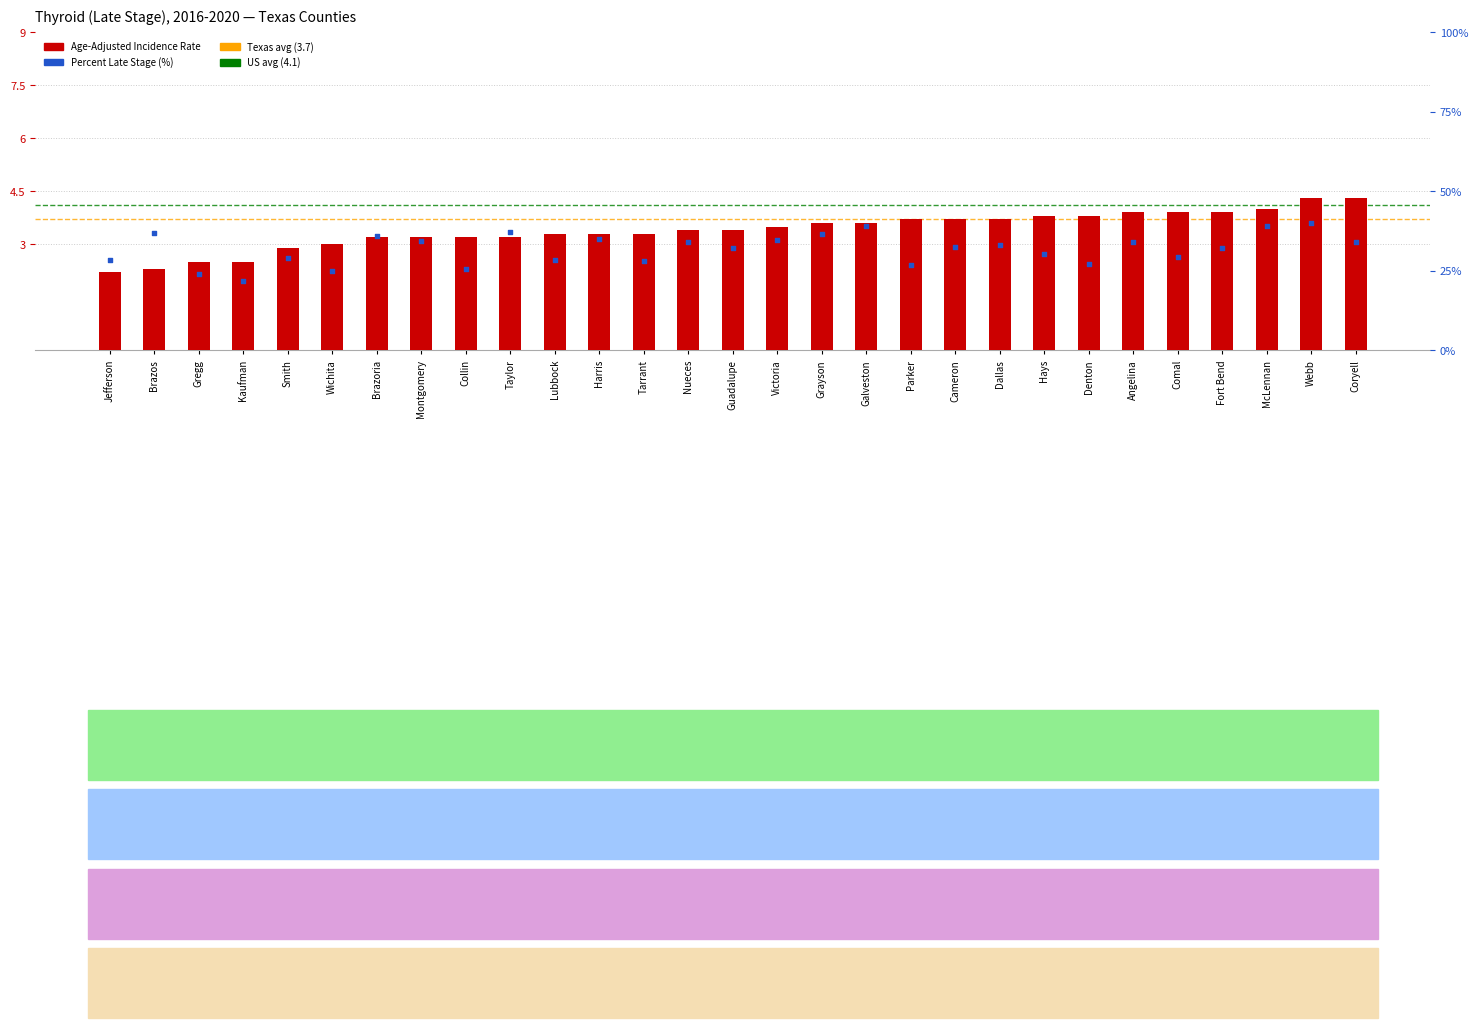

Is the value of Age-Adjusted Incidence Rate at Coryell greater than the value of Percent Late Stage (%) at Fort Bend?

No